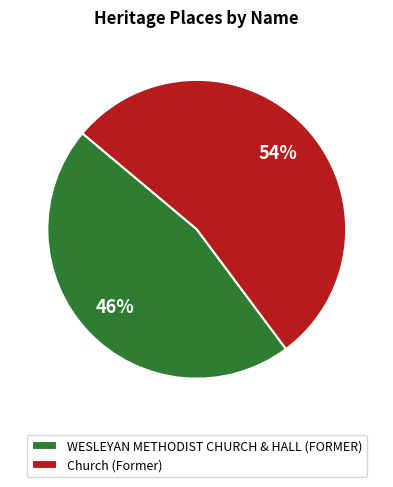

To the nearest percent, what is the combined percentage of Church (Former) and WESLEYAN METHODIST CHURCH & HALL (FORMER)?

100%